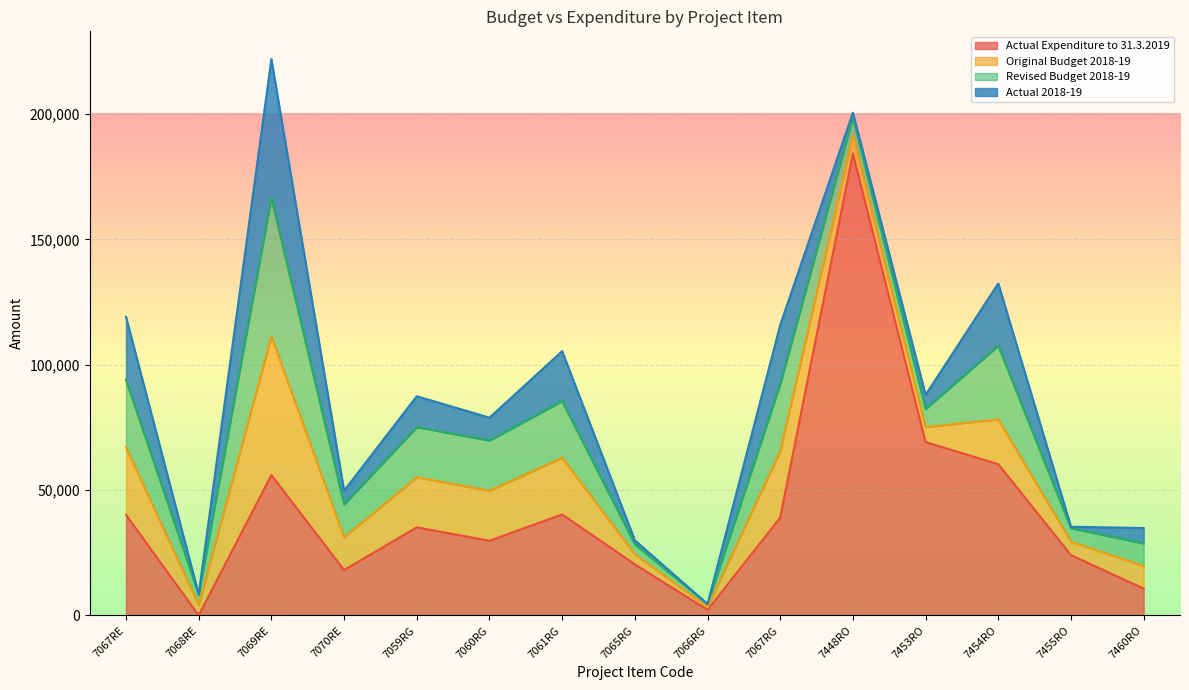

Where is the first local minimum for Actual Expenditure to 31.3.2019?

7068RE